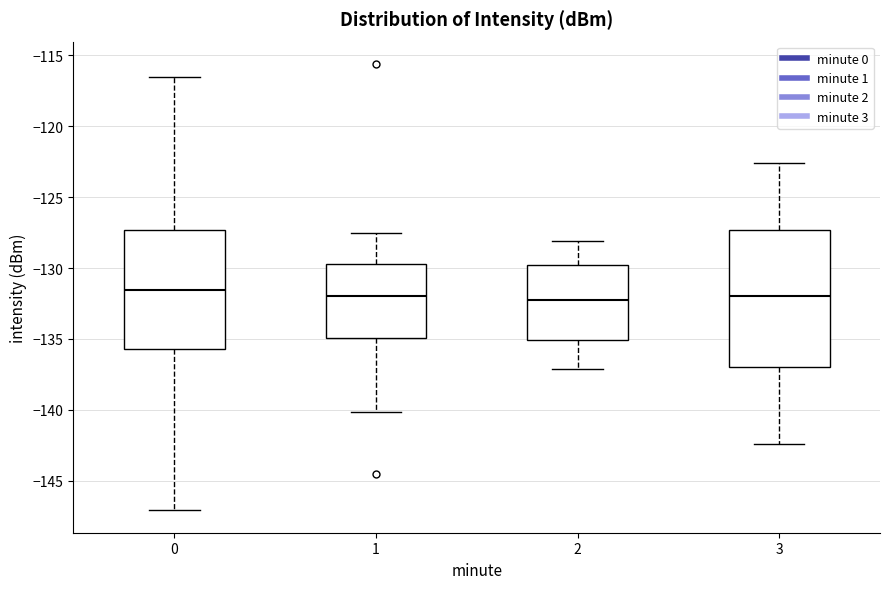

Which box is the tallest, from its lower edge to its upper edge?

3